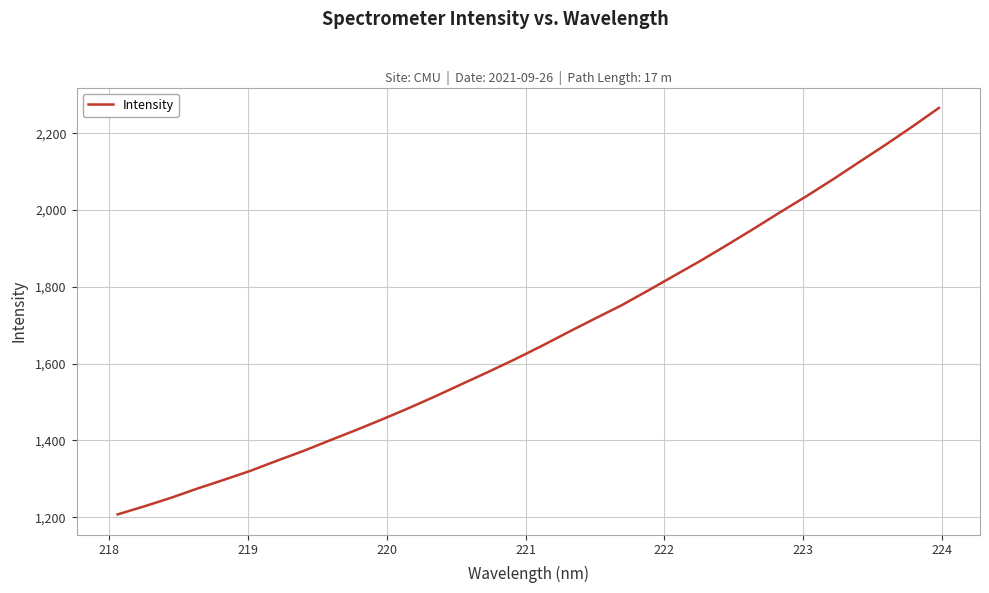

What is the maximum value shown in the chart?

2266.4